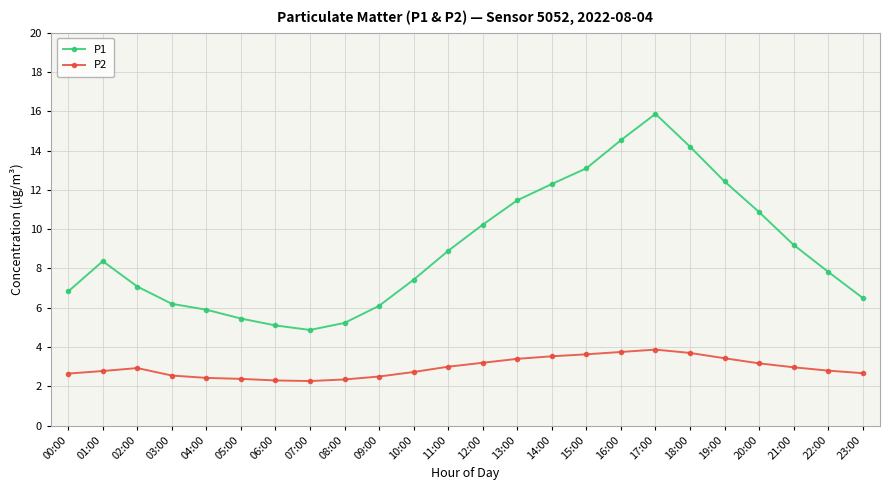

What is the label of the 23rd point from the right?

01:00